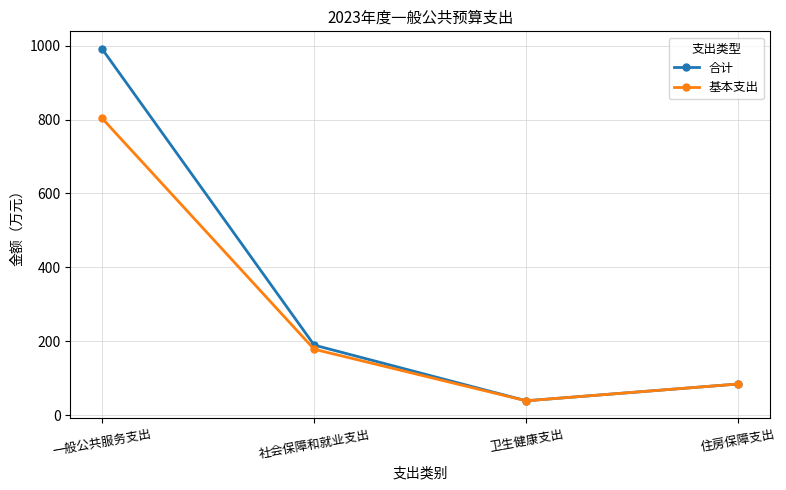

What is the lowest value of the 合计 series?

38.5